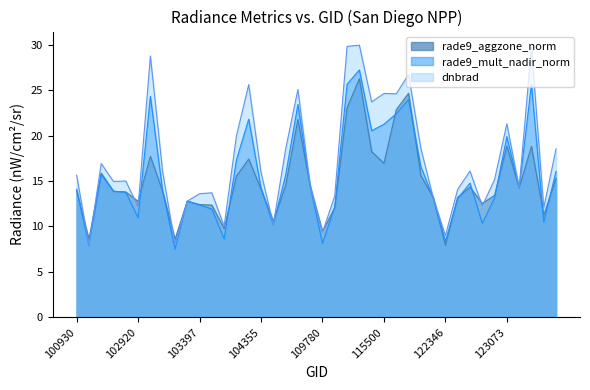

Which series has the largest range (max minus min)?

dnbrad